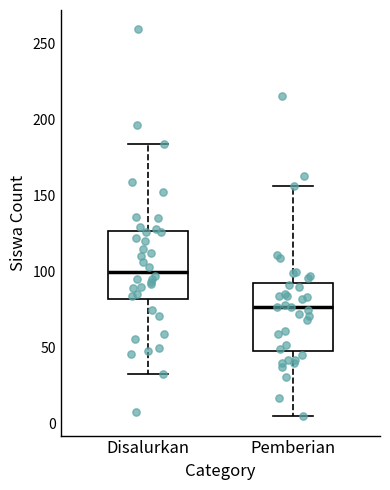

Where is the lower edge of the box for Disalurkan on the y-axis? The values are not printed on the chart, so give them approximately, as read against the axis.

80